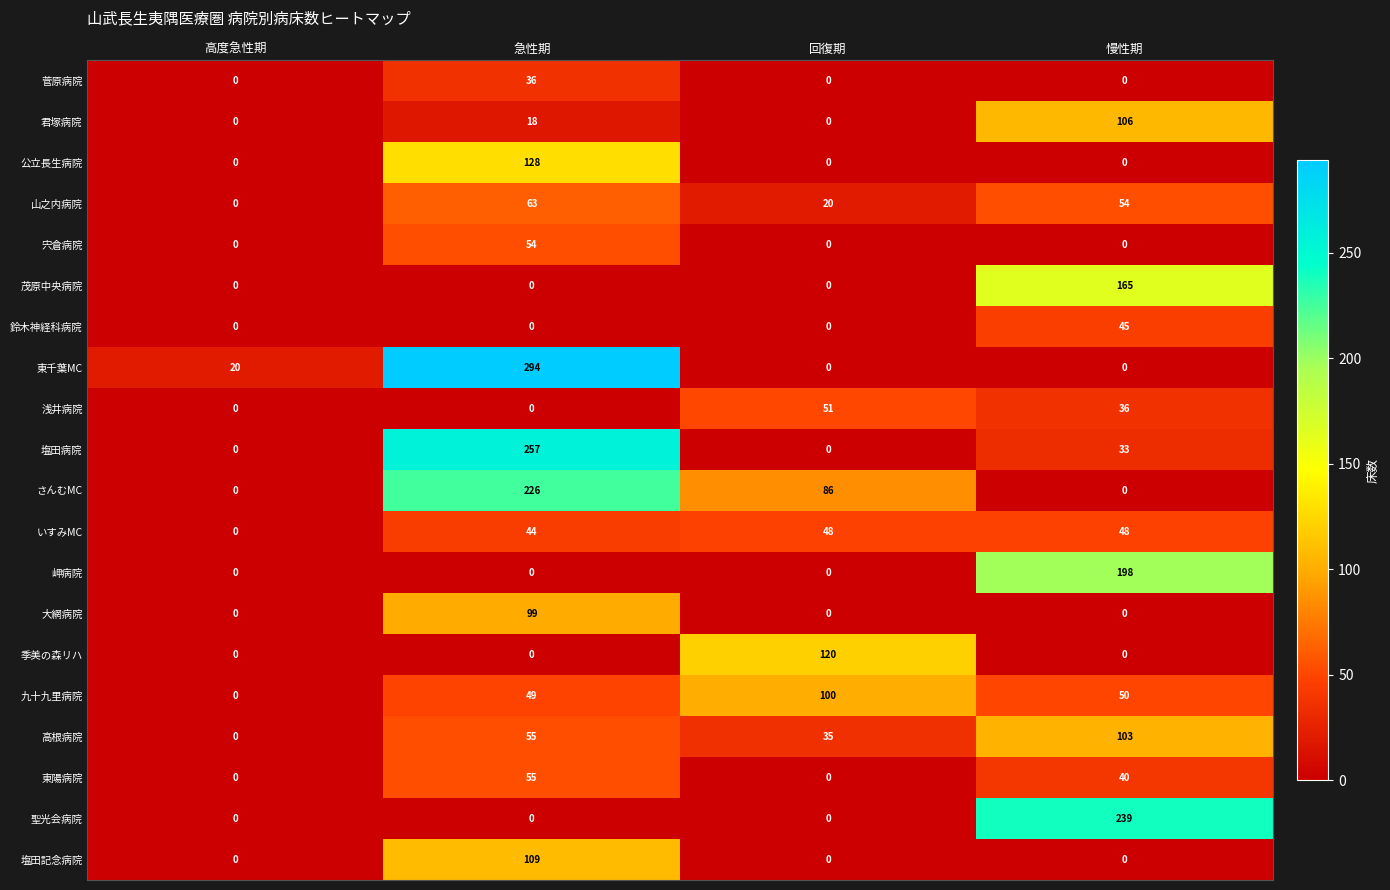

What is the total value across all series at 高度急性期?

20